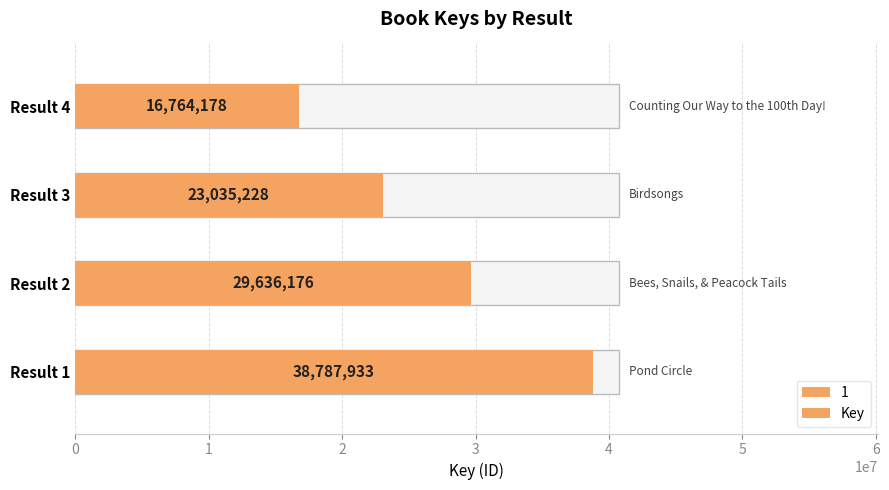

Reading left to right, extract all data points from this chart.

38787933	29636176	23035228	16764178